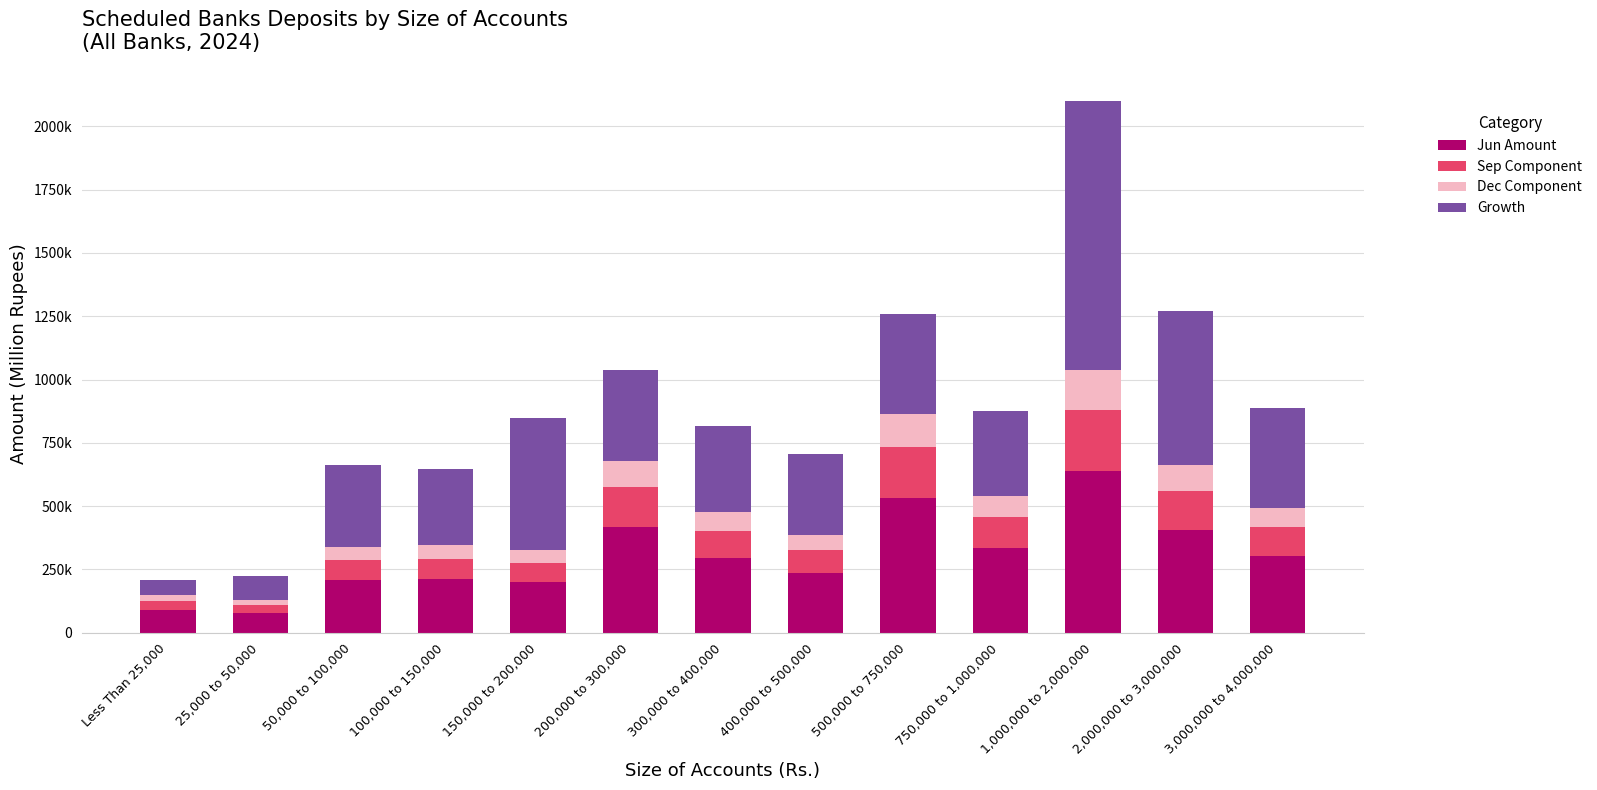

What is the difference between the Dec Component values at 25,000 to 50,000 and 500,000 to 750,000?

113535.5